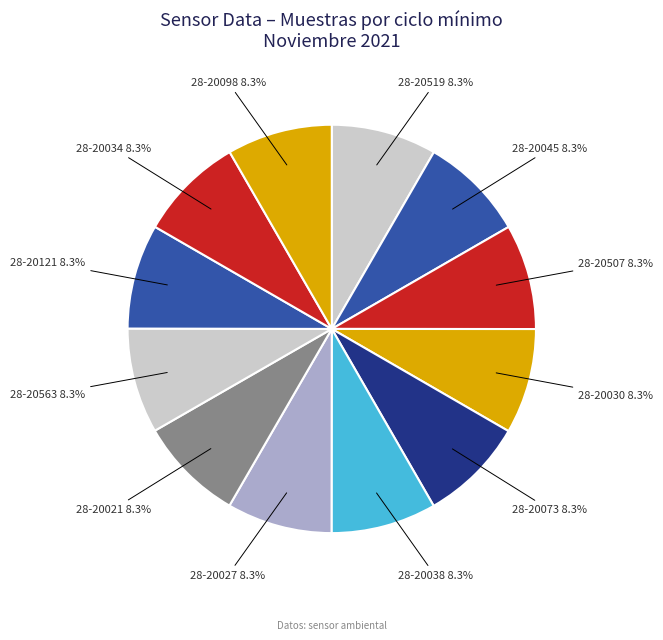

How many slices are in this pie chart?

12